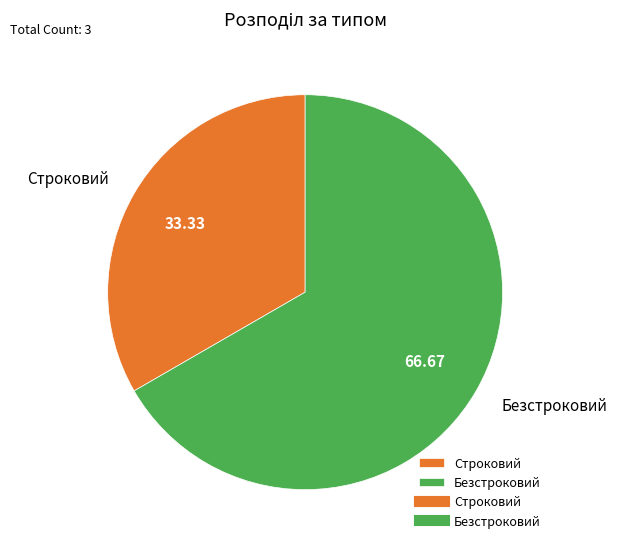

The Строковий slice represents 20% of the pie. True or false?

False